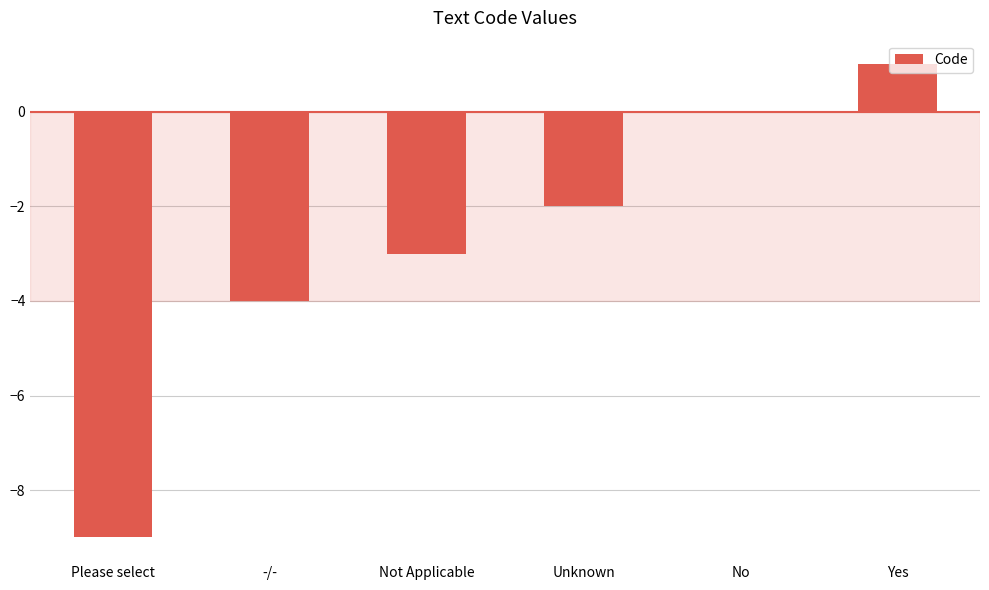

How many values exceed -2?

2